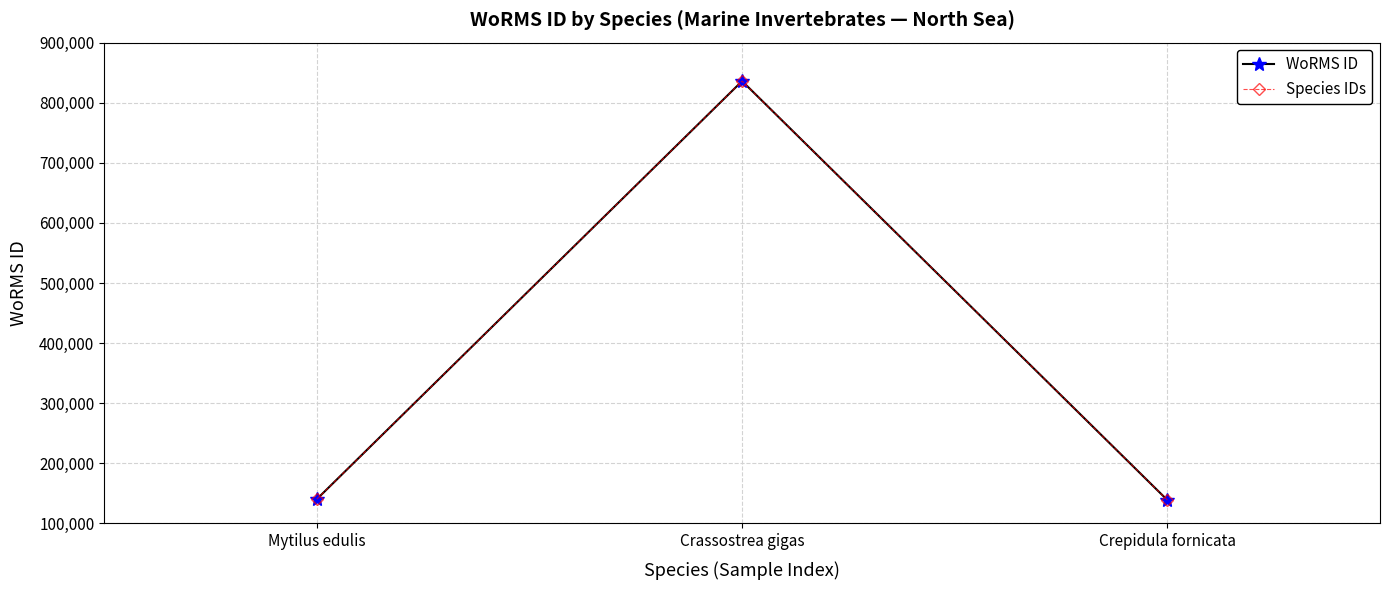

Is it true that WoRMS ID equals 140480 at Mytilus edulis?

True